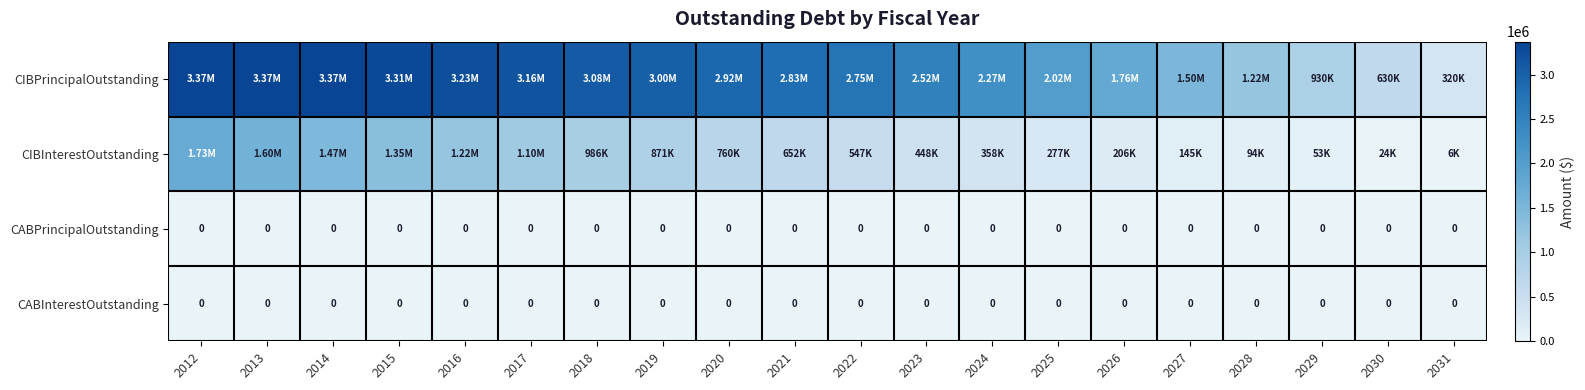

Rank the categories by CABInterestOutstanding value from highest to lowest.

2012, 2013, 2014, 2015, 2016, 2017, 2018, 2019, 2020, 2021, 2022, 2023, 2024, 2025, 2026, 2027, 2028, 2029, 2030, 2031